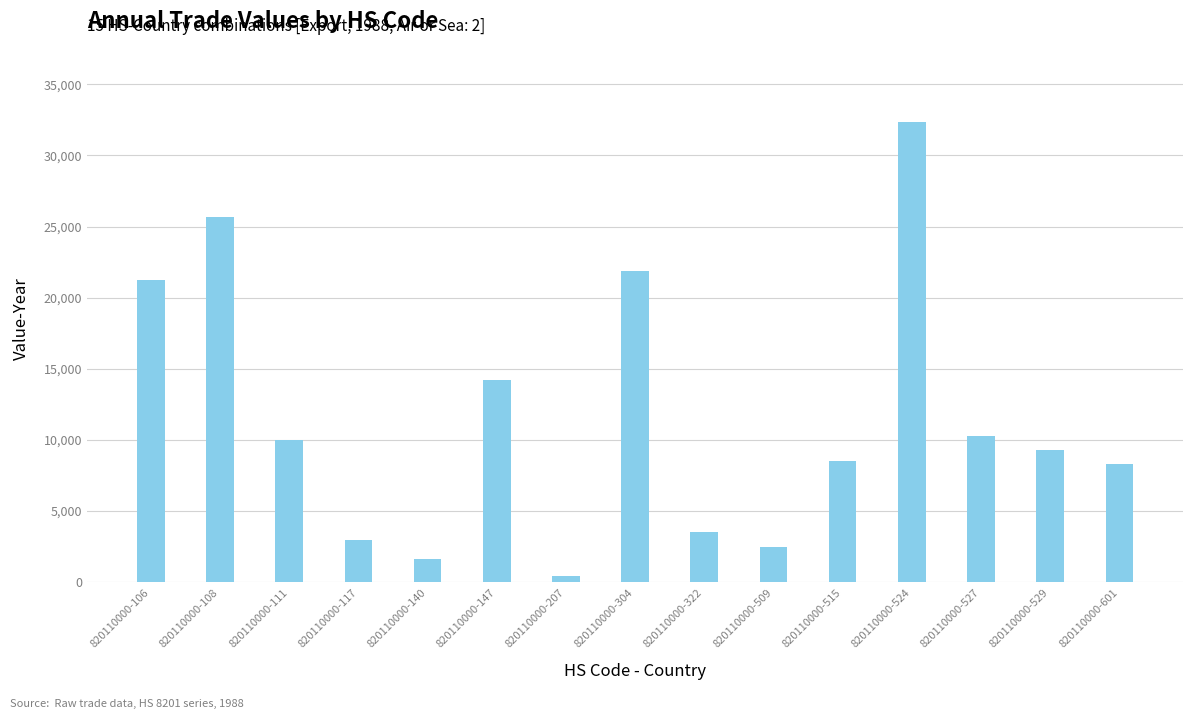

The value at 820110000-304 is 21881. True or false?

True